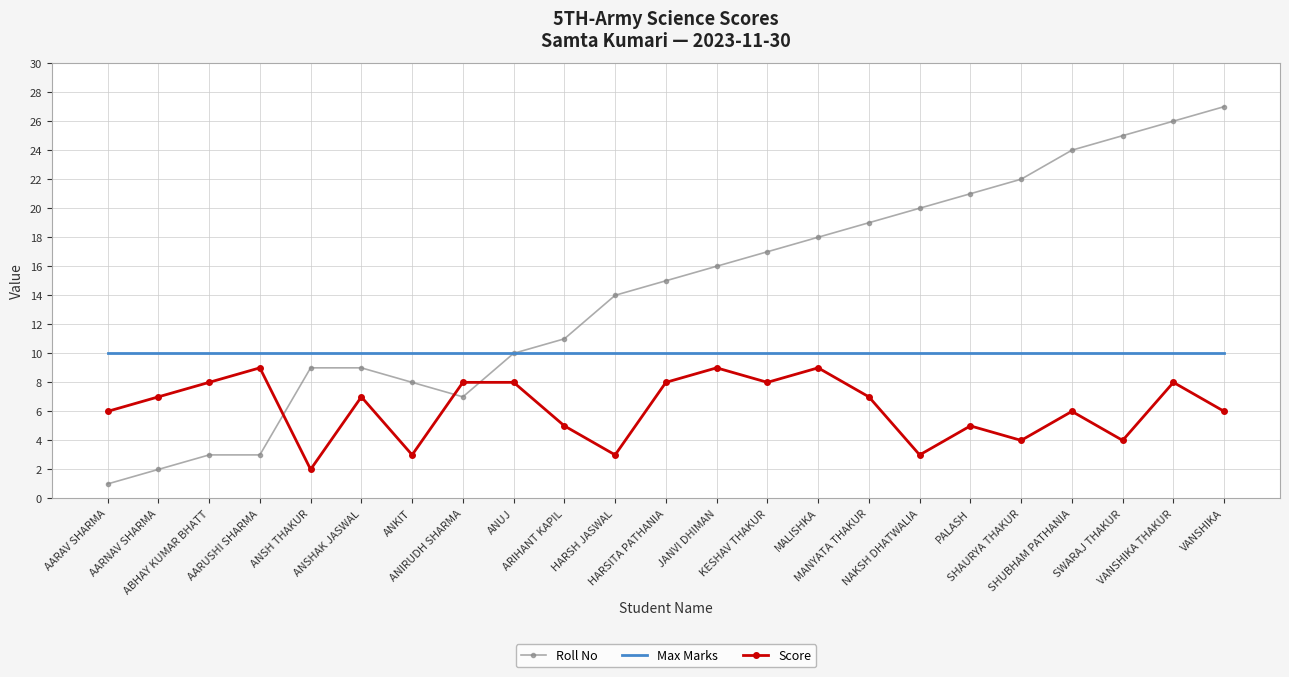

Rank the series at VANSHIKA from highest to lowest value.

Roll No, Max Marks, Score